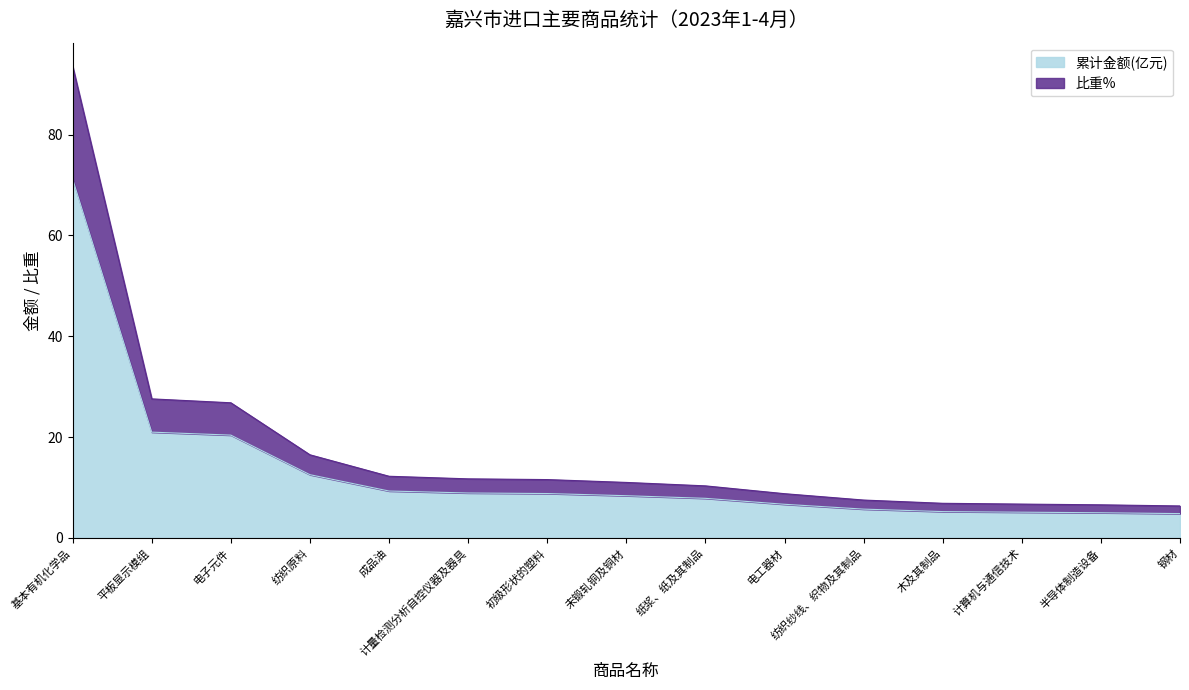

True or false: 比重% and 累计金额(亿元) cross at least once.

False